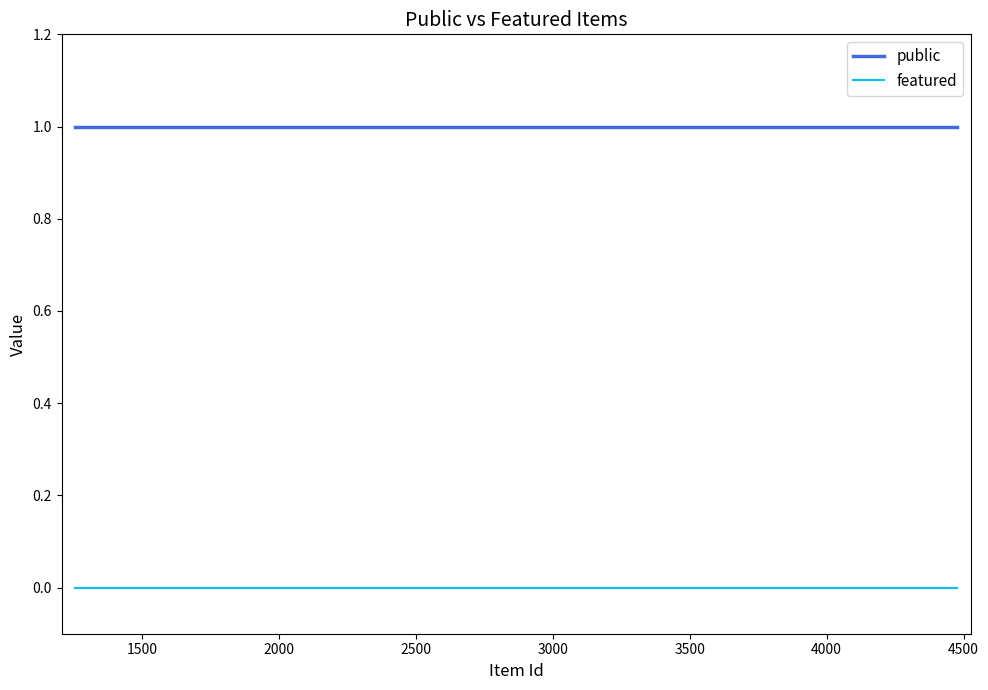

Rank the series by their average value, from highest to lowest.

public, featured